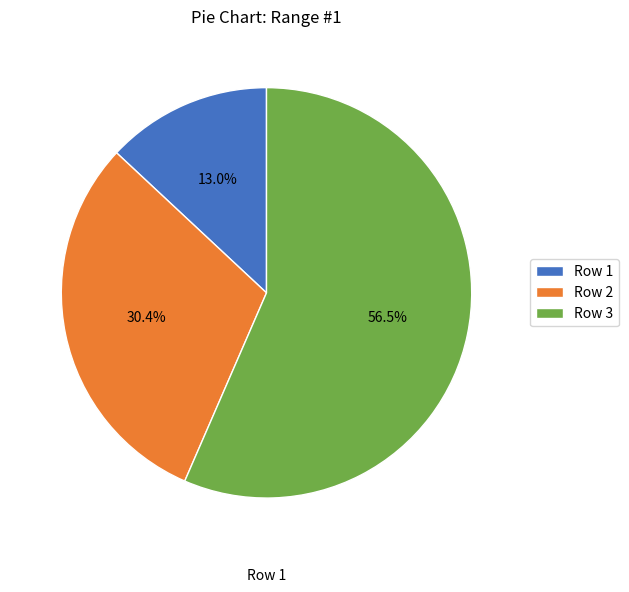

What is the smallest slice in the pie chart?

Row 1